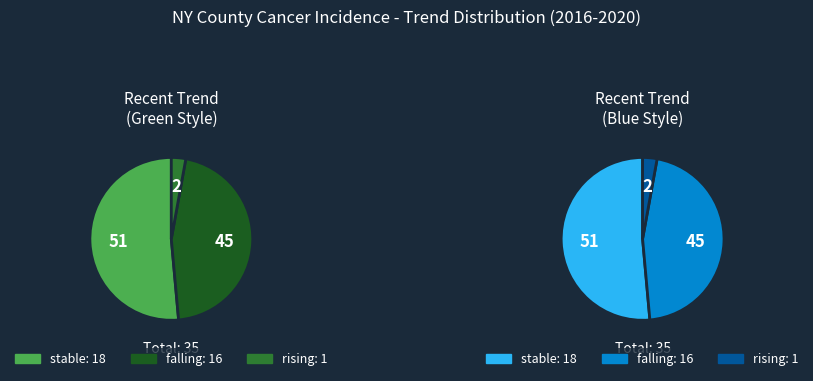

Does stable account for over 50% of the chart?

Yes